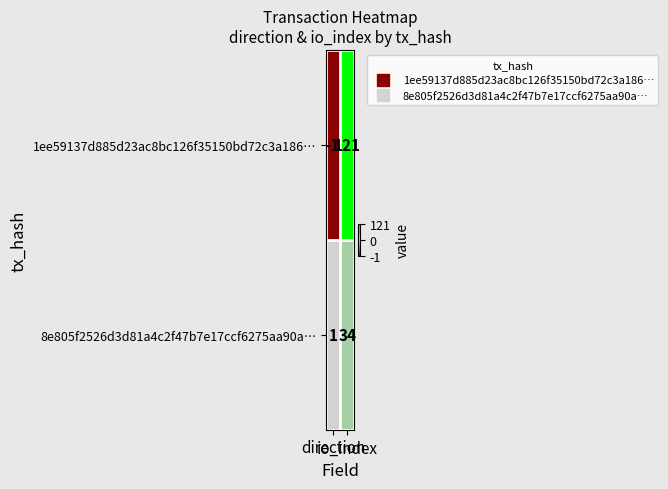

At how many categories does at least one series exceed 19?

1